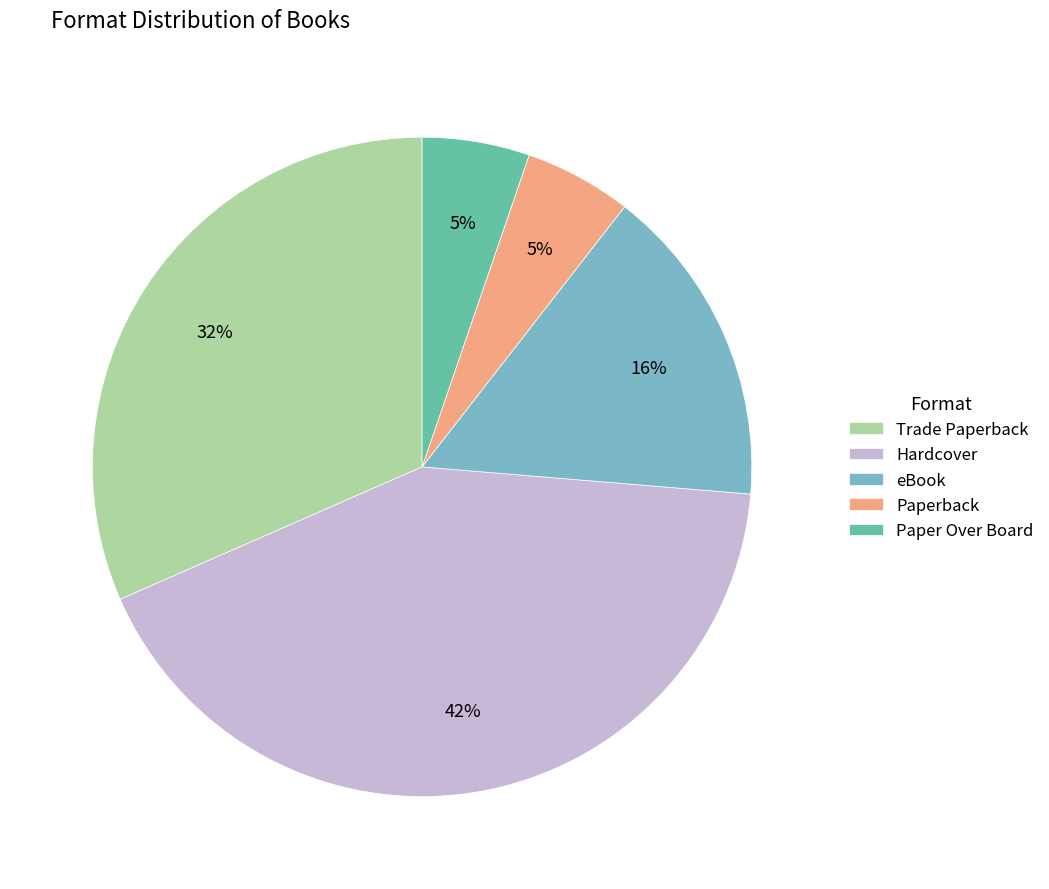

Does Paperback represent more than half of the total?

No